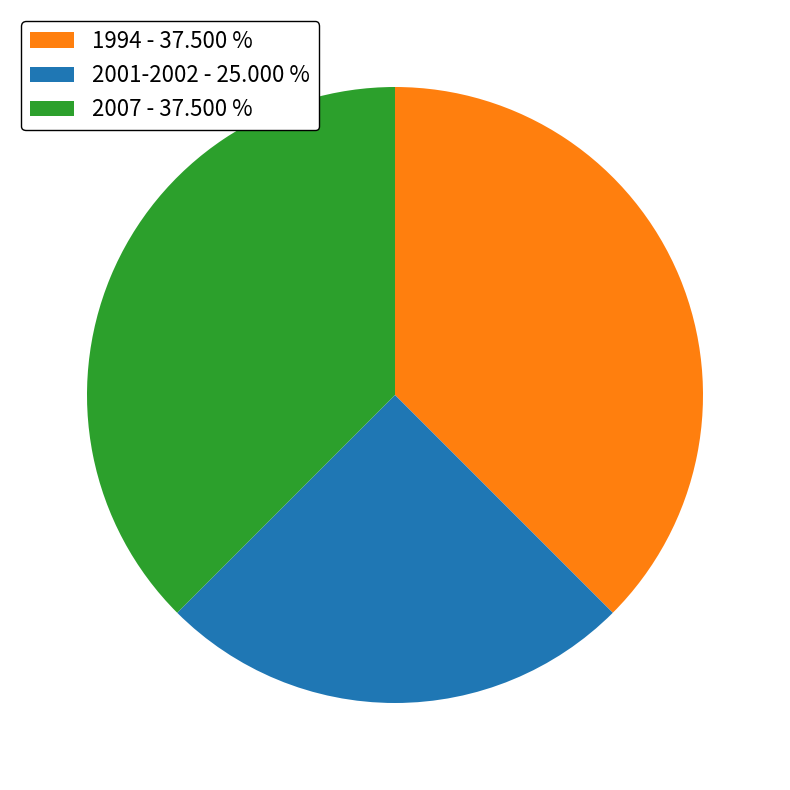

Is it true that 2007 is 38% of the pie?

True